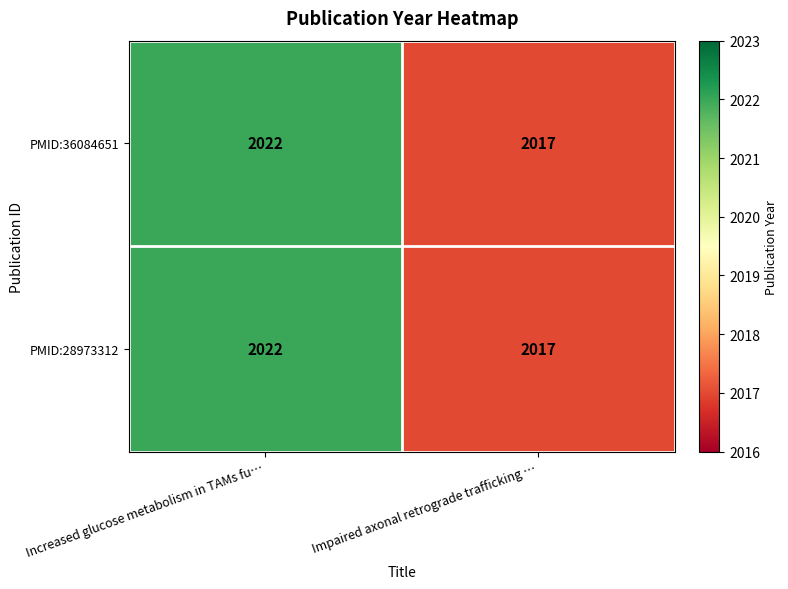

Reading left to right, transcribe all the data shown in this chart.

PMID:36084651: Increased glucose metabolism in TAMs fu…=2022	Impaired axonal retrograde trafficking …=2017
PMID:28973312: Increased glucose metabolism in TAMs fu…=2022	Impaired axonal retrograde trafficking …=2017